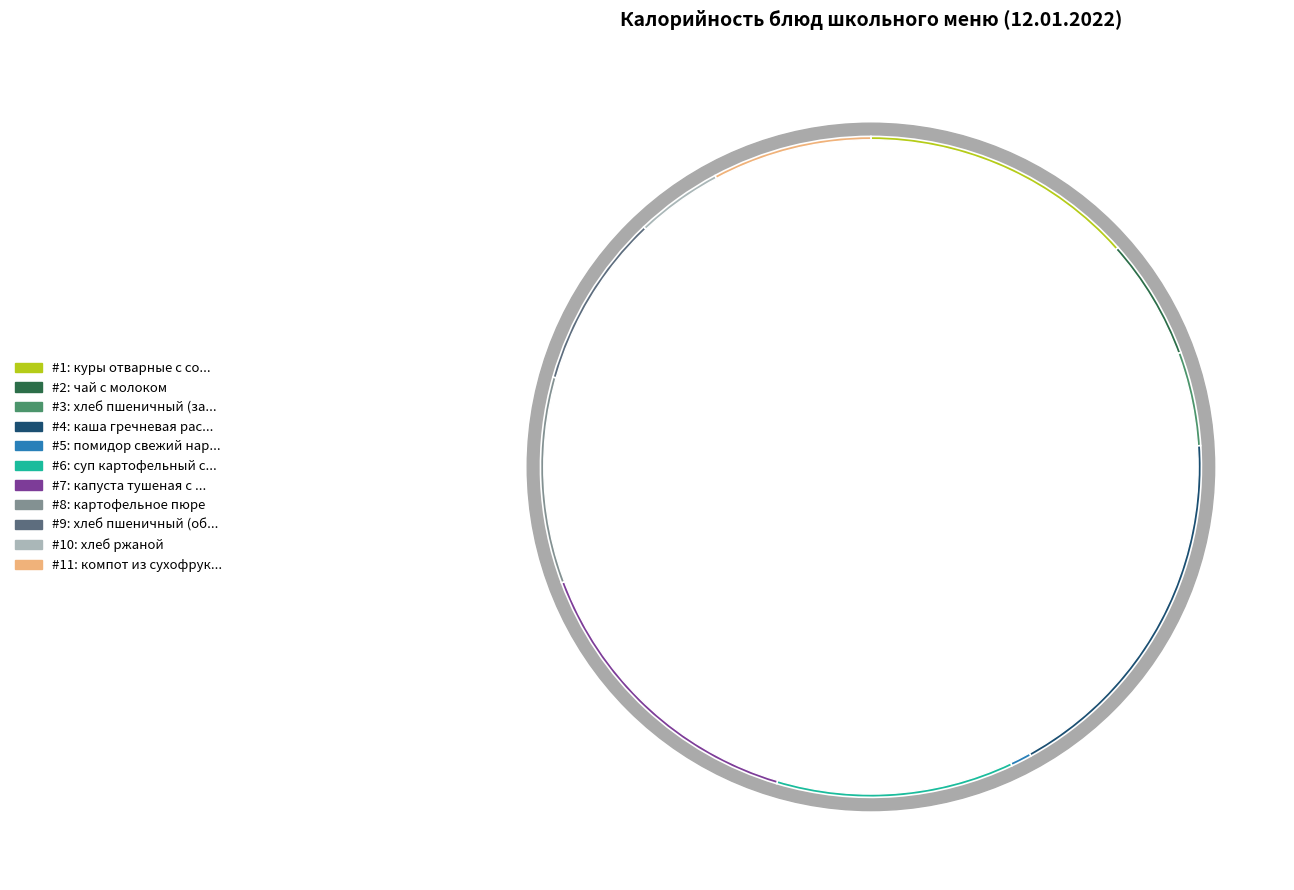

Which category has the biggest portion of the pie?

каша гречневая рассыпчатая